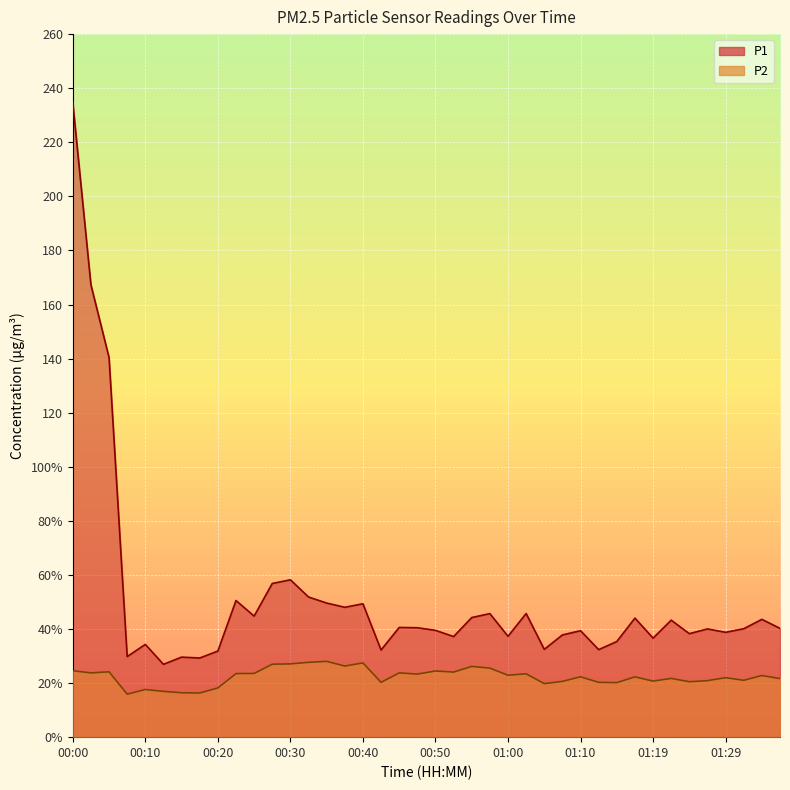

At how many categories does at least one series exceed 159?

2